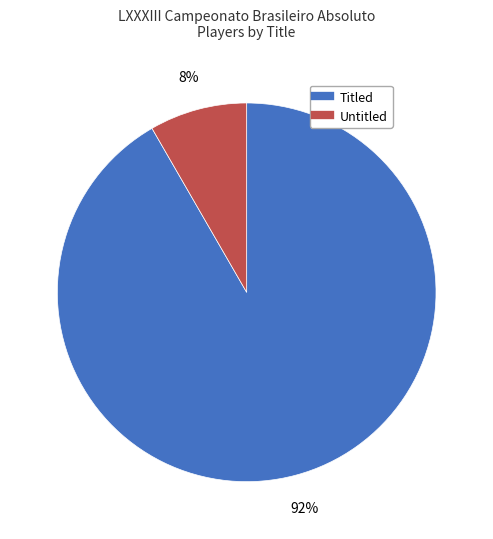

Does any single category account for the majority?

Yes